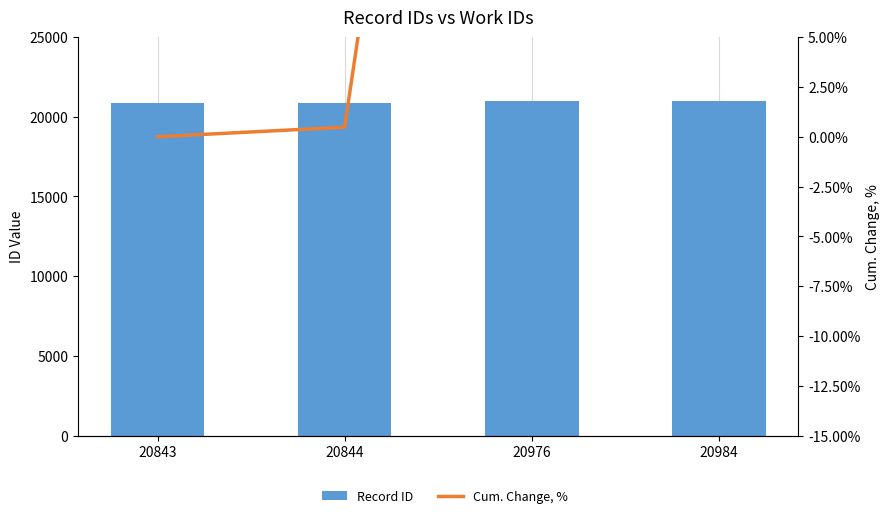

What is the value of the Cum. Change, % bar at the 4th from the left?

0.7